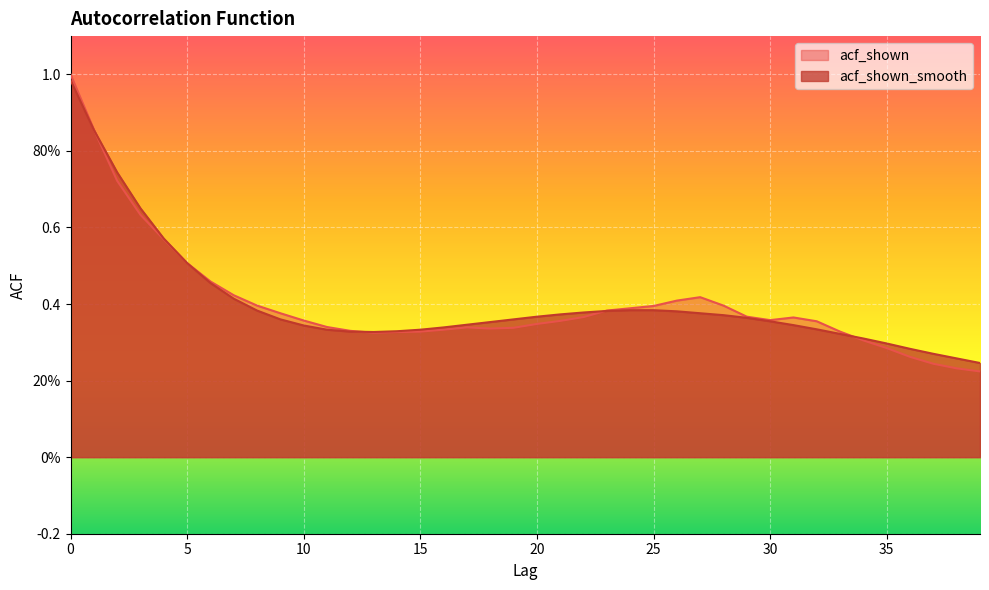

What is the value of the acf_shown point at the 33rd from the left?

0.4